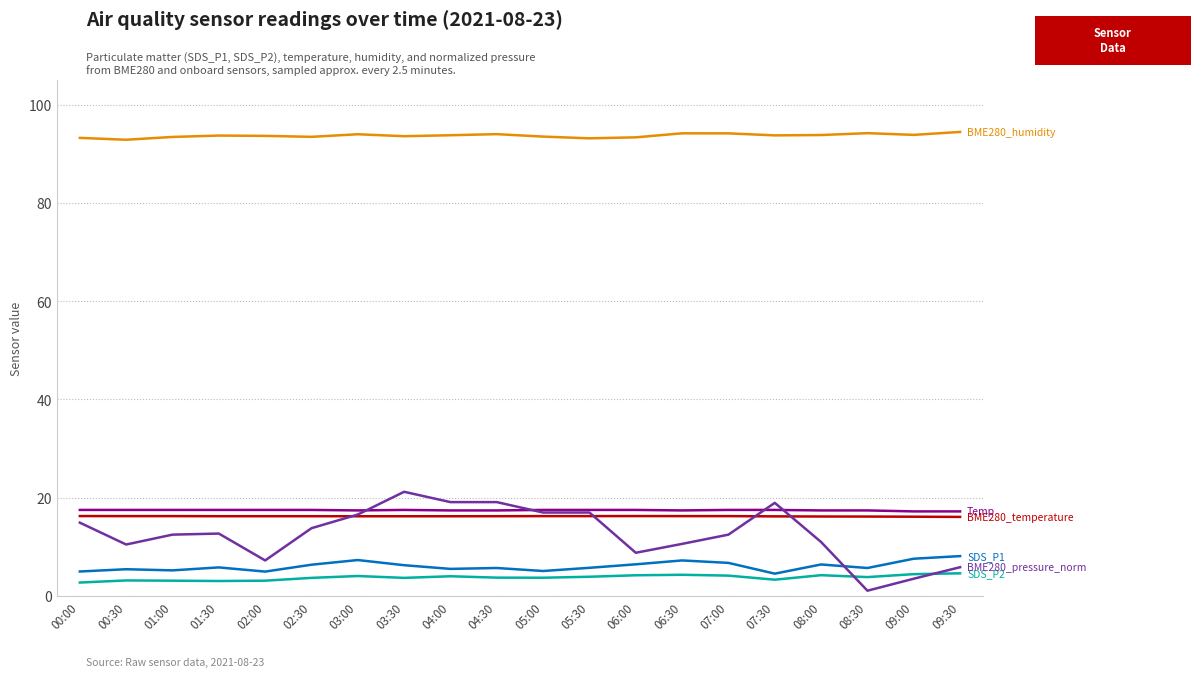

What is the spread (max minus min) of values at 05:30?

89.2